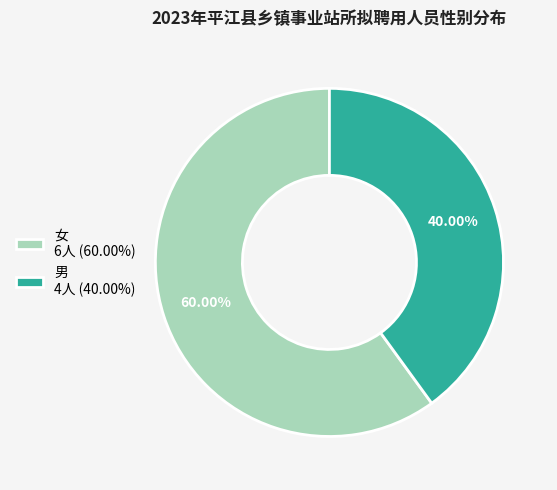

What percentage is the 男 slice, to the nearest percent?

40%